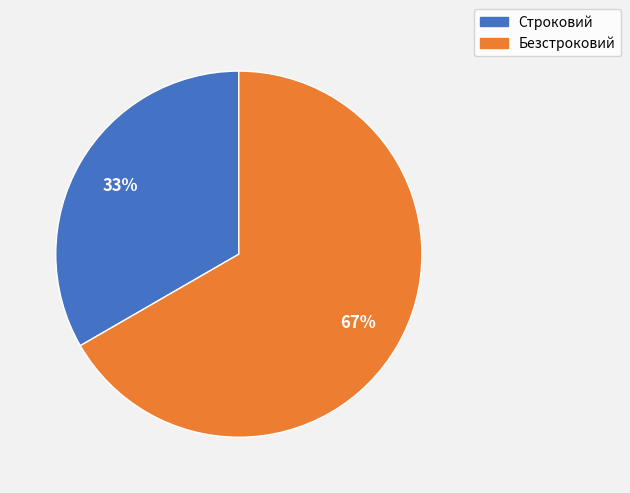

To the nearest percent, what is the average slice percentage?

50%